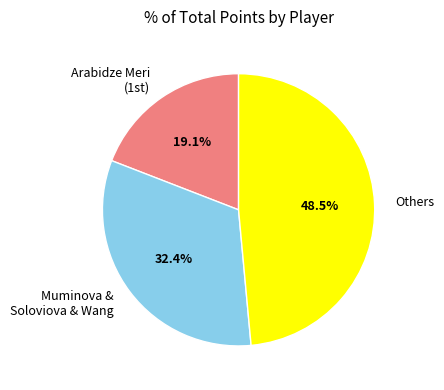

Rank the categories by value from lowest to highest.

Arabidze Meri (1st), Muminova & Soloviova & Wang, Others